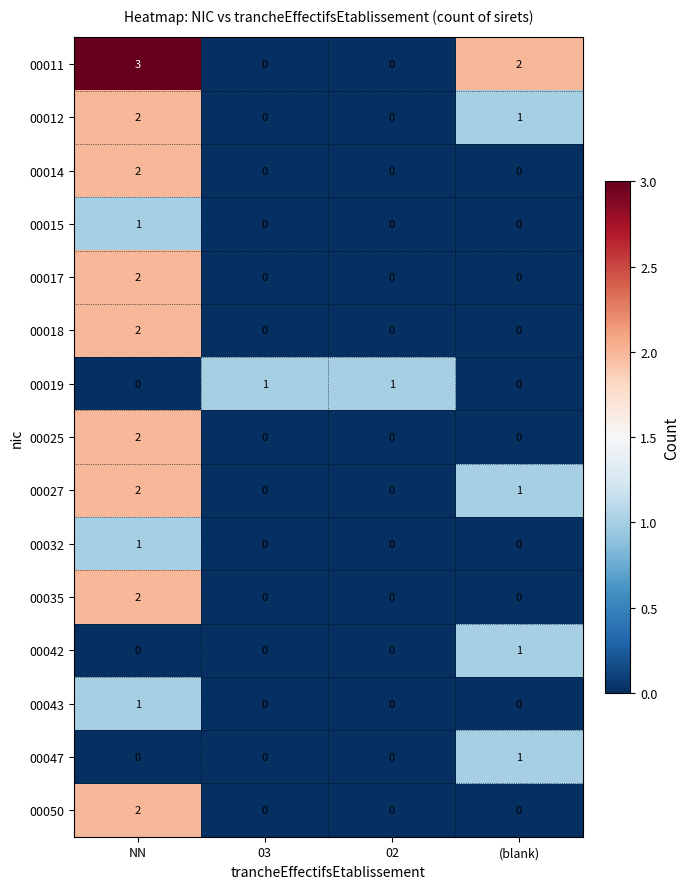

The value of 00011 at 03 is -1. True or false?

False